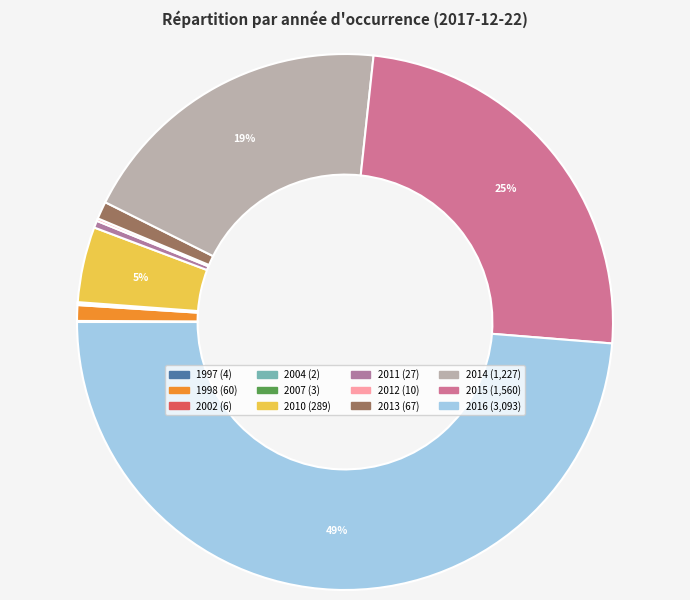

What is the smallest slice in the pie chart?

2004